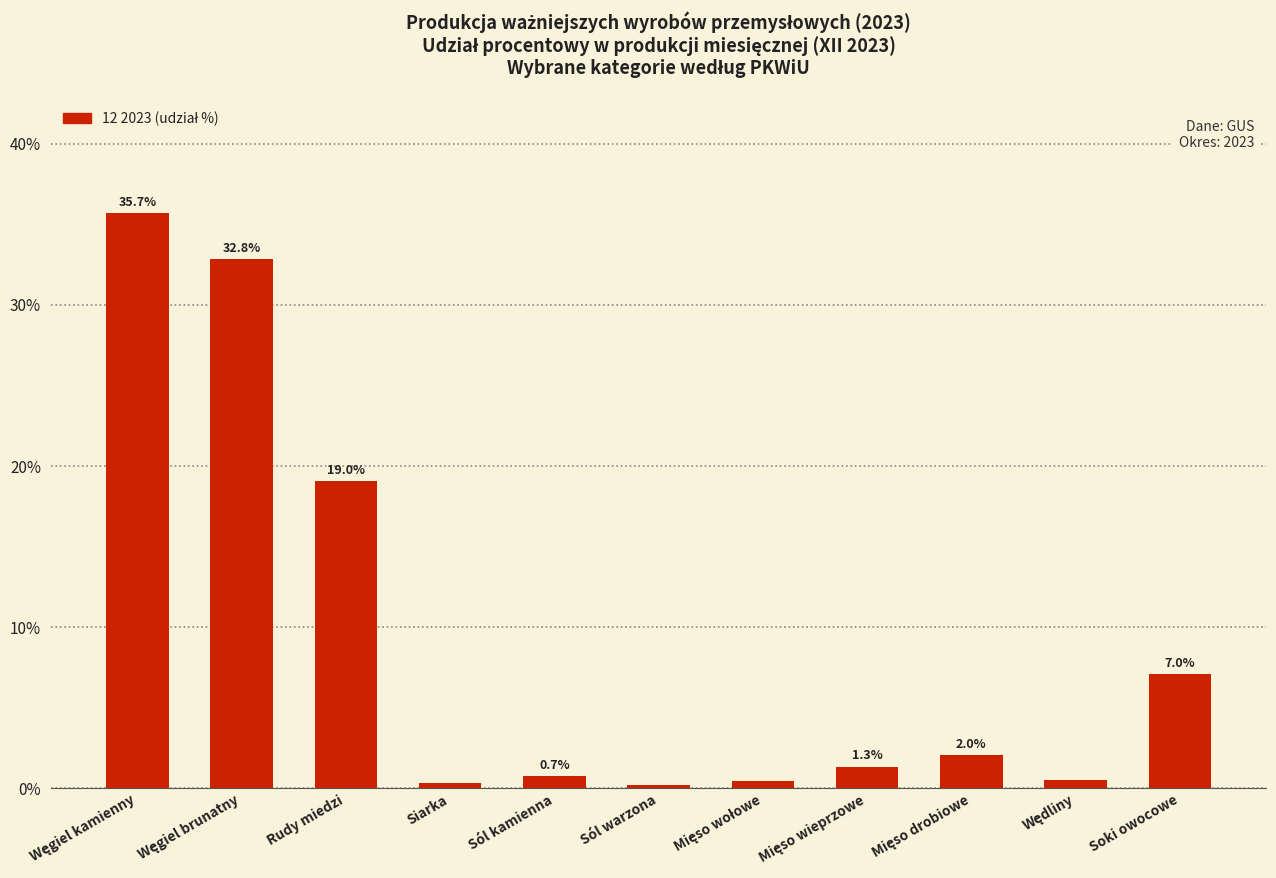

What is the greatest value displayed?

35.7